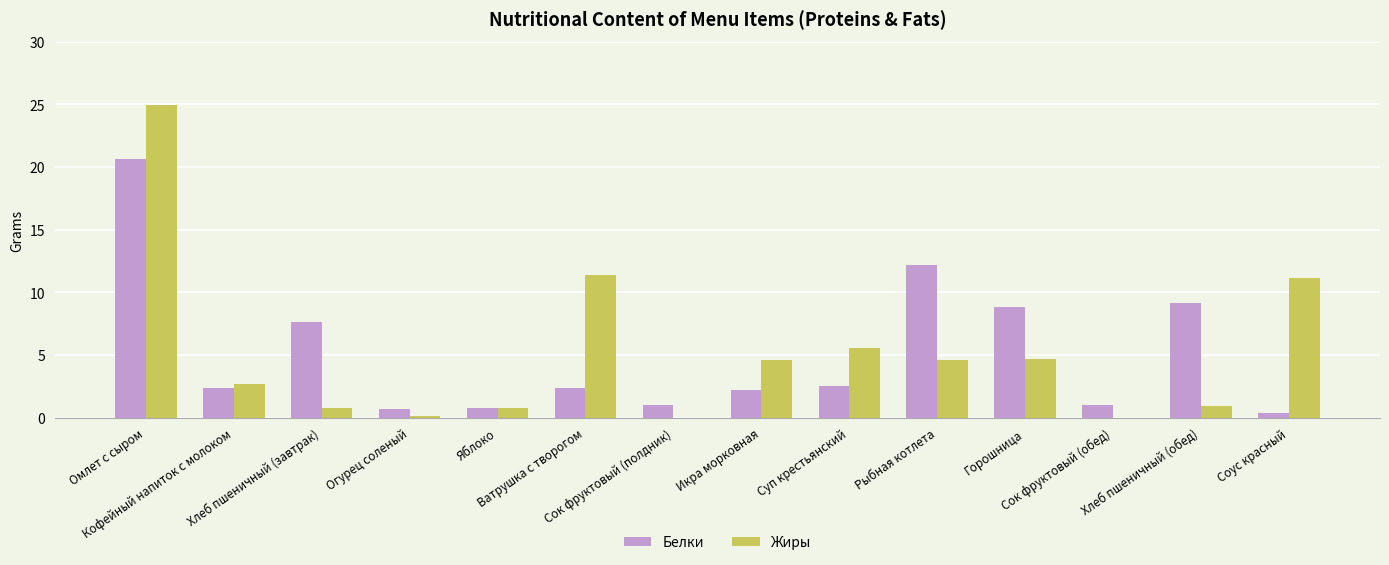

What are all the series names shown in the legend?

Белки, Жиры